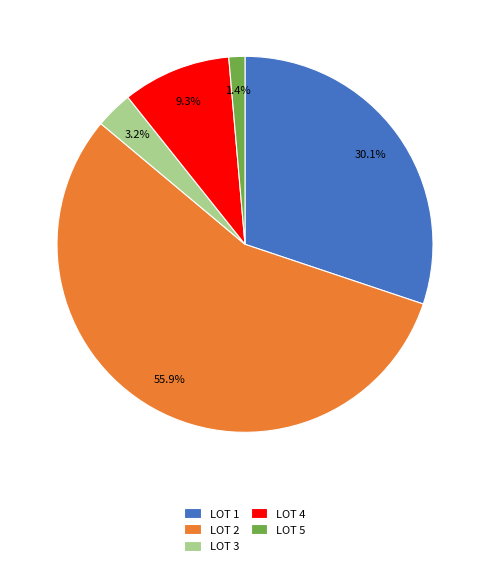

Do LOT 4 and LOT 2 together represent more than half of the pie?

Yes